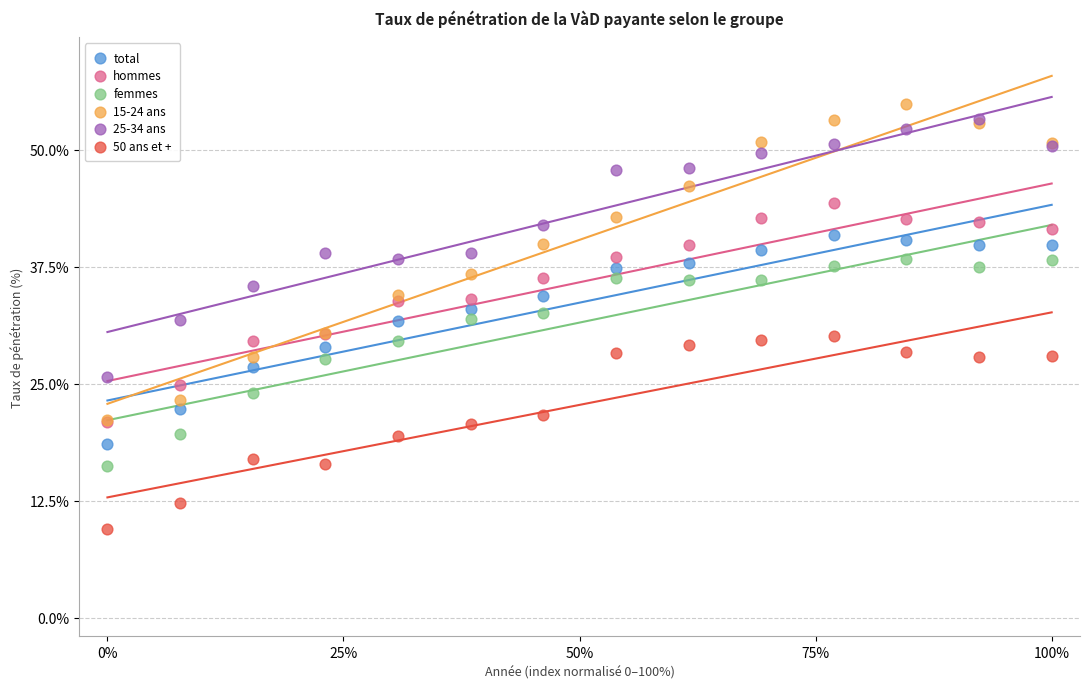

Which series reaches the minimum Y coordinate?

50 ans et +